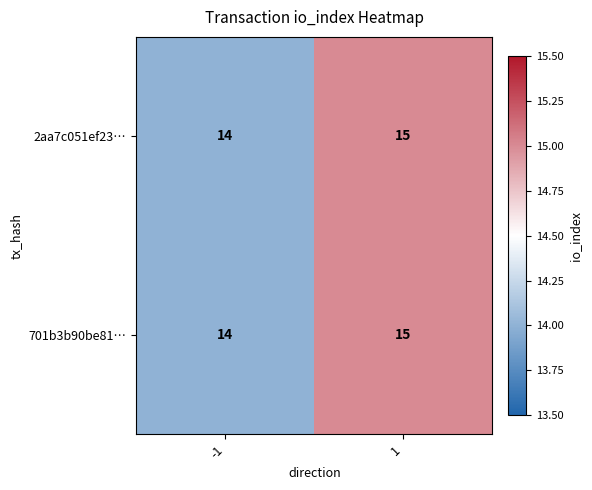

At which category is the sum across all series the highest?

1